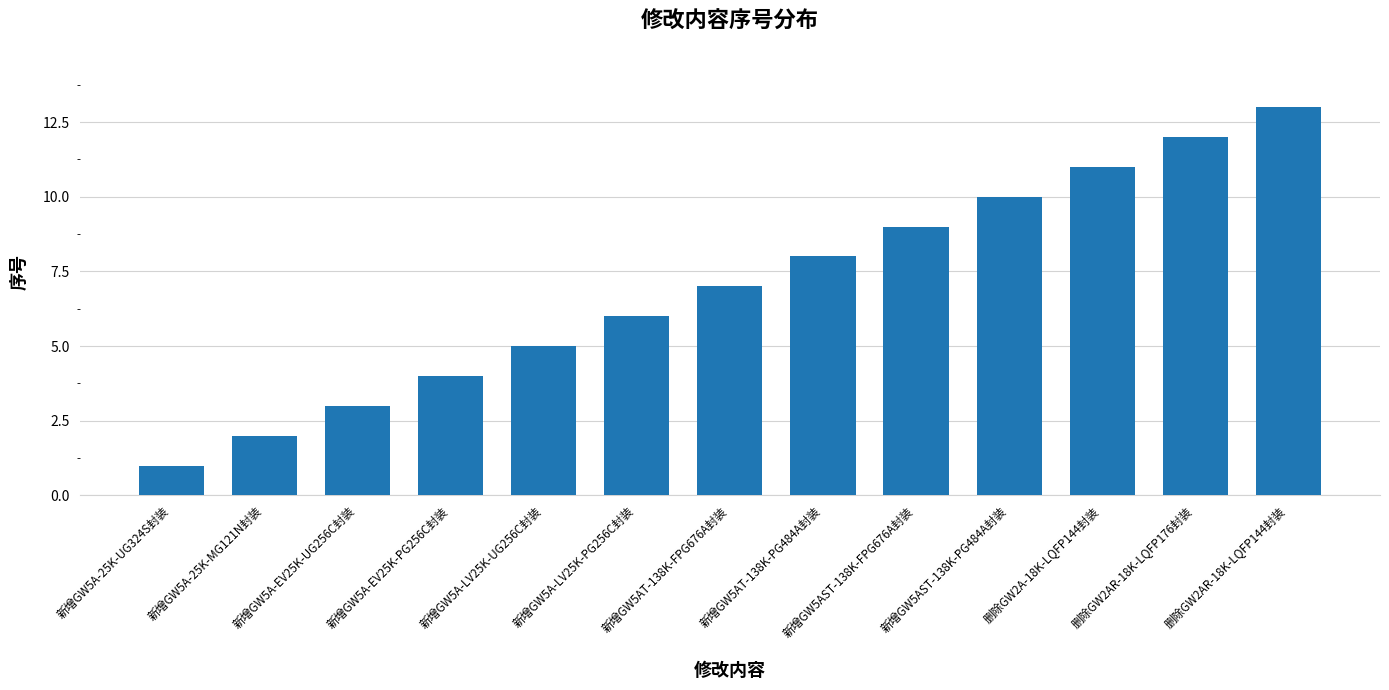

Rank the categories by value from lowest to highest.

新增GW5A-25K-UG324S封装, 新增GW5A-25K-MG121N封装, 新增GW5A-EV25K-UG256C封装, 新增GW5A-EV25K-PG256C封装, 新增GW5A-LV25K-UG256C封装, 新增GW5A-LV25K-PG256C封装, 新增GW5AT-138K-FPG676A封装, 新增GW5AT-138K-PG484A封装, 新增GW5AST-138K-FPG676A封装, 新增GW5AST-138K-PG484A封装, 删除GW2A-18K-LQFP144封装, 删除GW2AR-18K-LQFP176封装, 删除GW2AR-18K-LQFP144封装